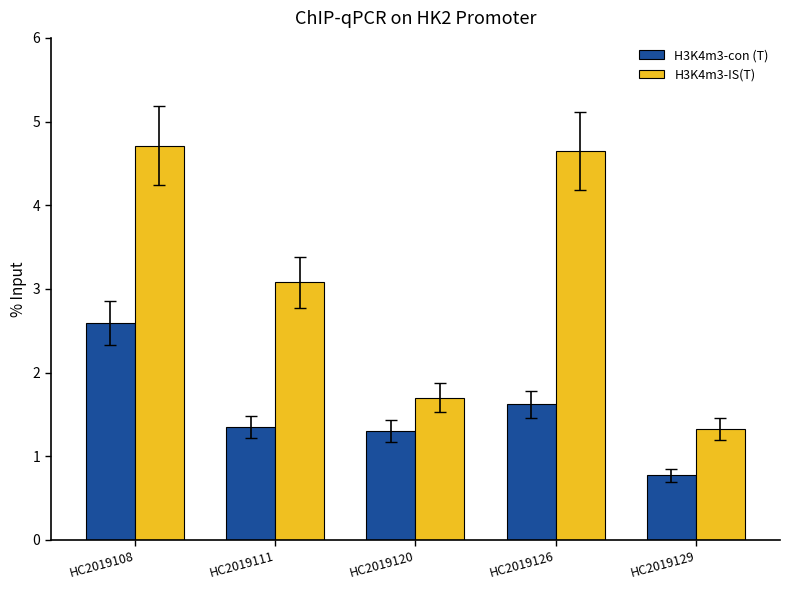

Count the number of categories in the chart.

5